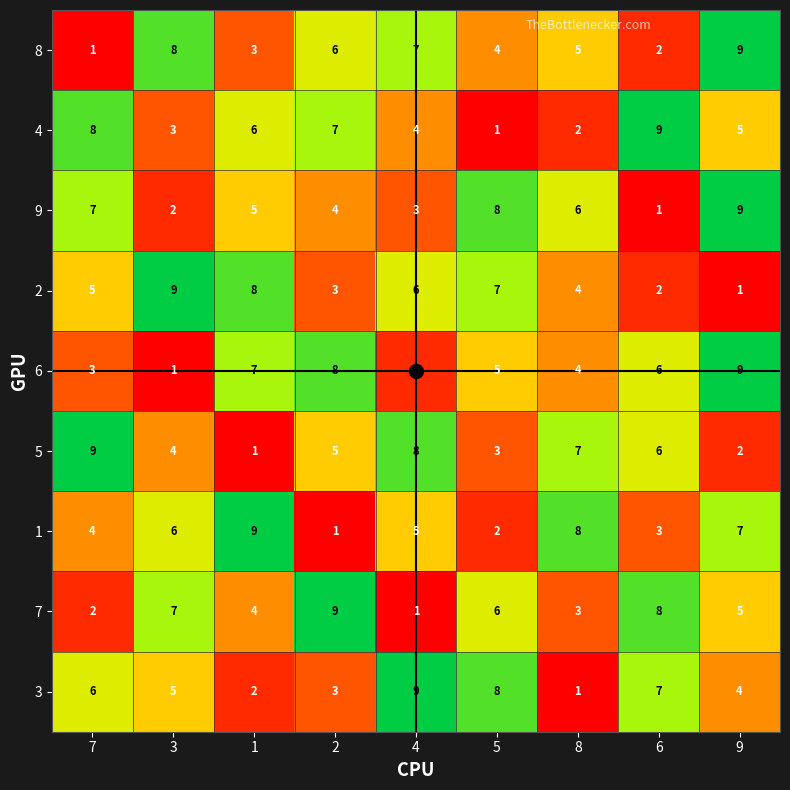

Is the value of 1 at 8 greater than the value of 6 at 8?

Yes